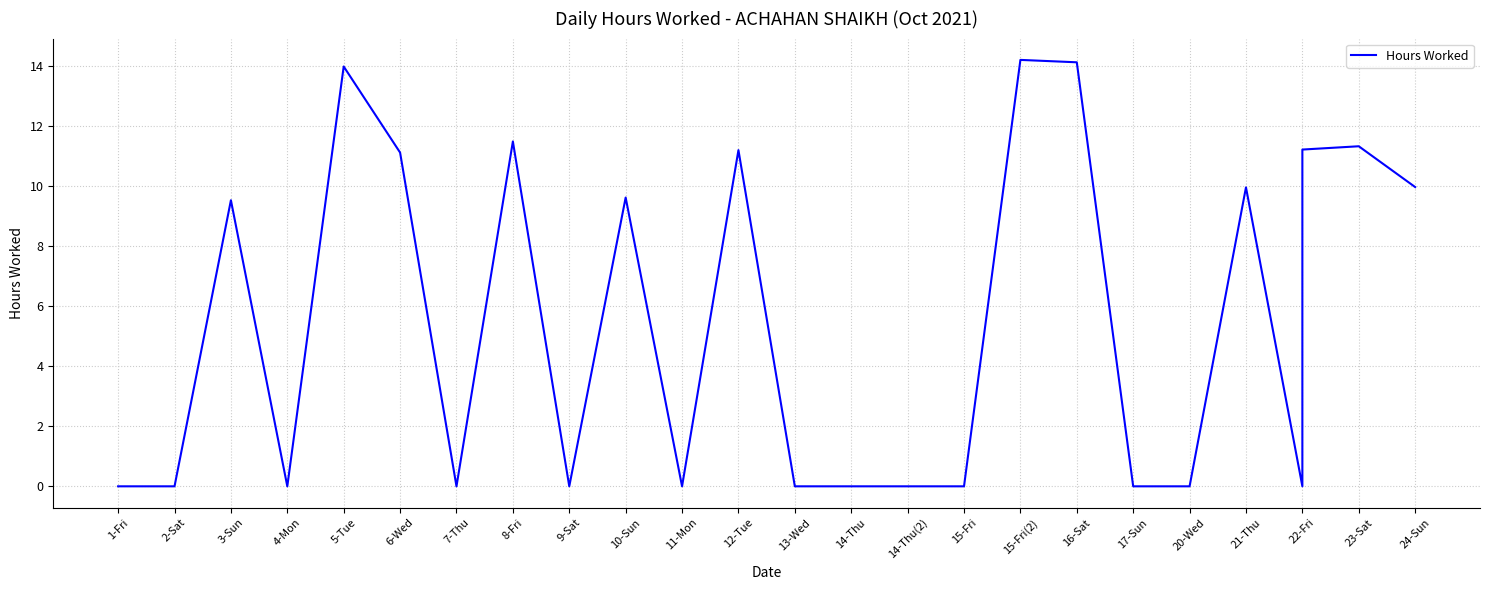

Where is the data nearest to the value 7?

3-Sun